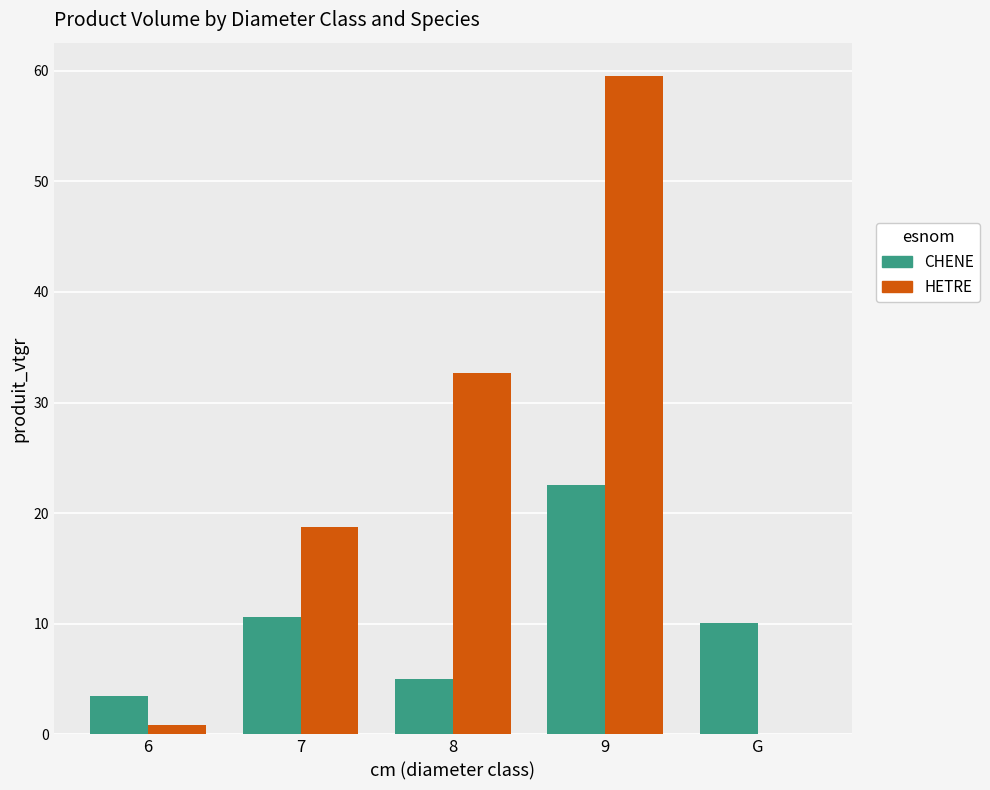

Is the value of CHENE at G greater than the value of HETRE at G?

Yes